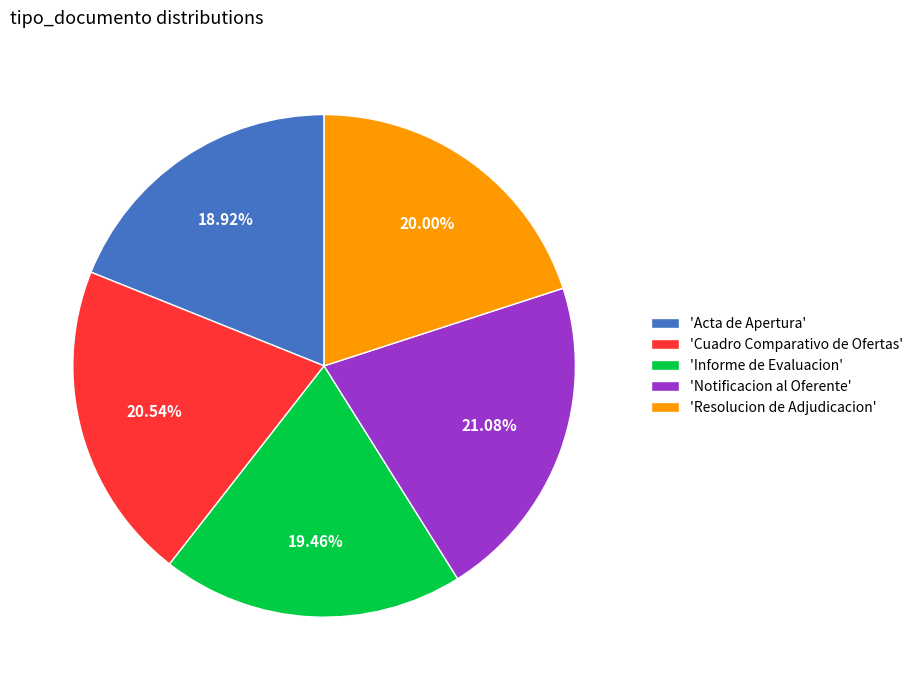

Which has a higher value, 'Notificacion al Oferente' or 'Resolucion de Adjudicacion'?

'Notificacion al Oferente'